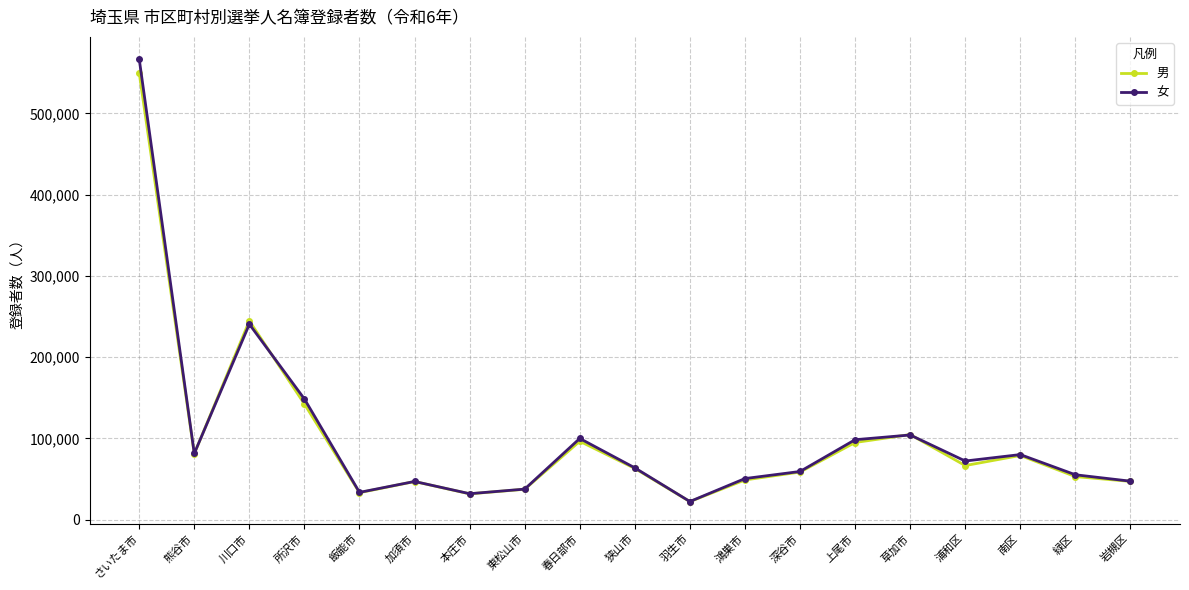

What is the minimum value for 女?

22411